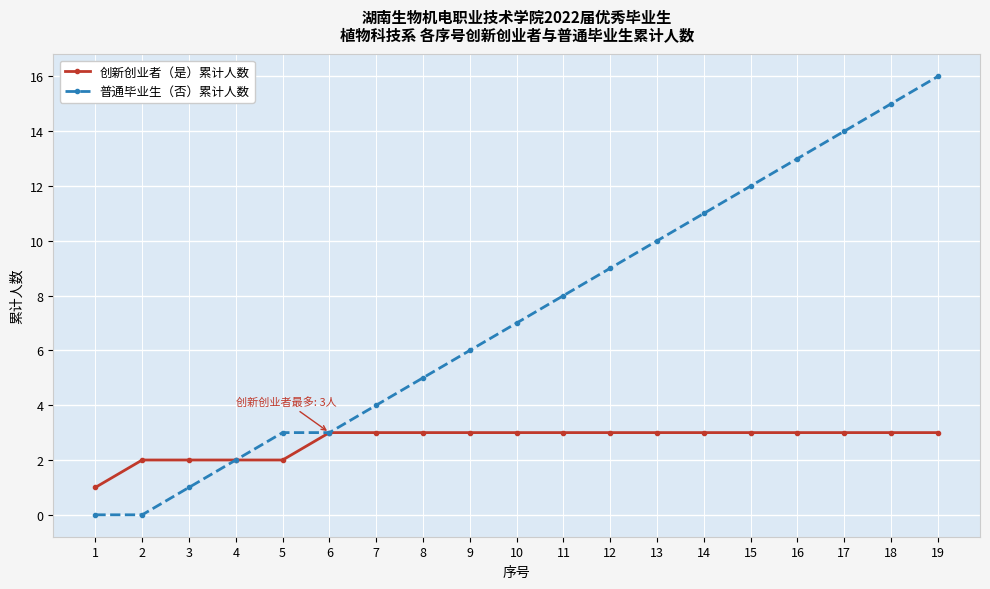

What is the value of the 创新创业者（是）累计人数 point at the 6th from the left?

3